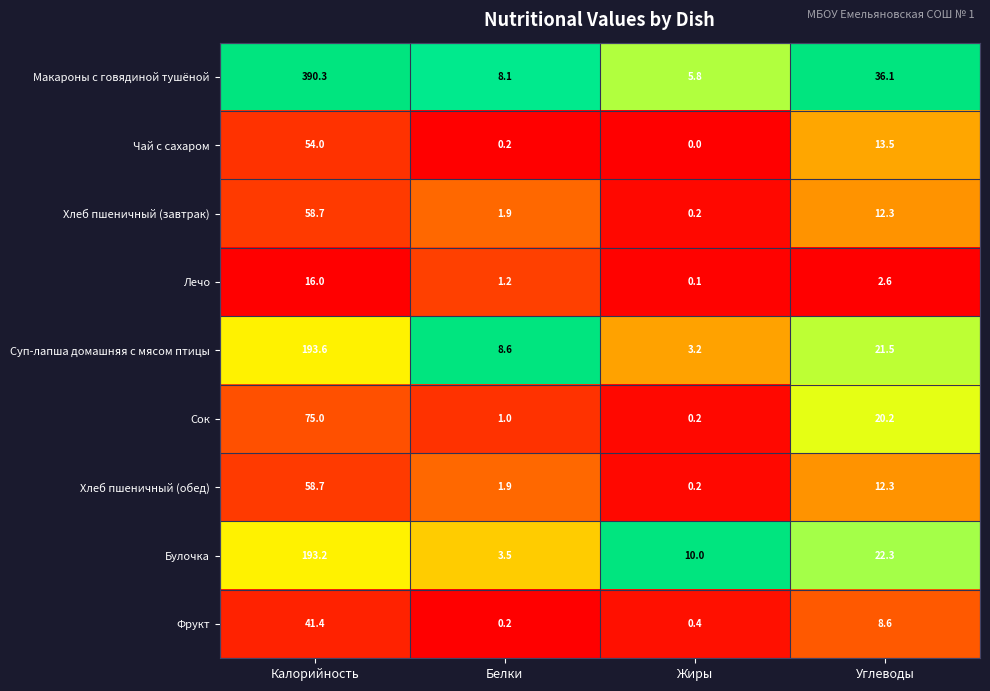

Where does the Фрукт series first go above 8?

Калорийность